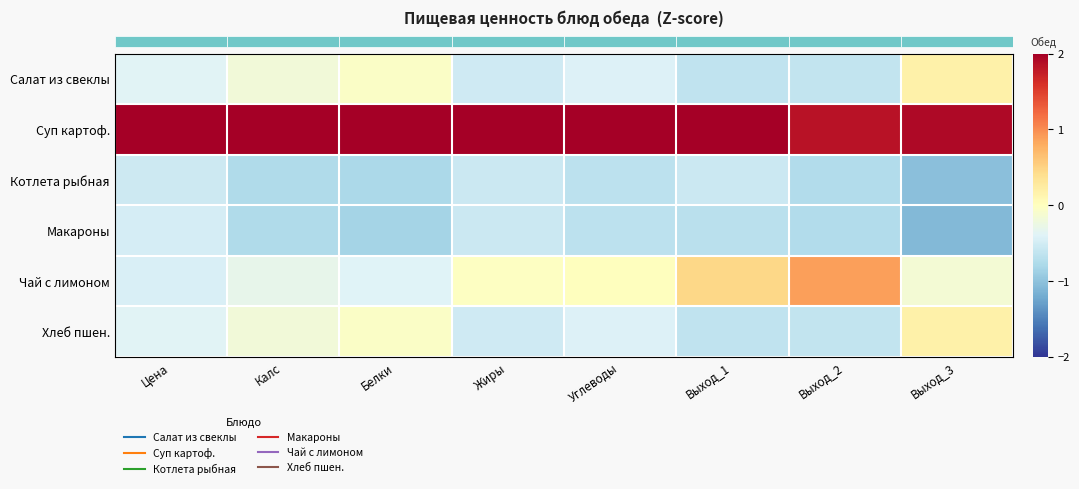

What is the maximum value shown in the chart?

2.2